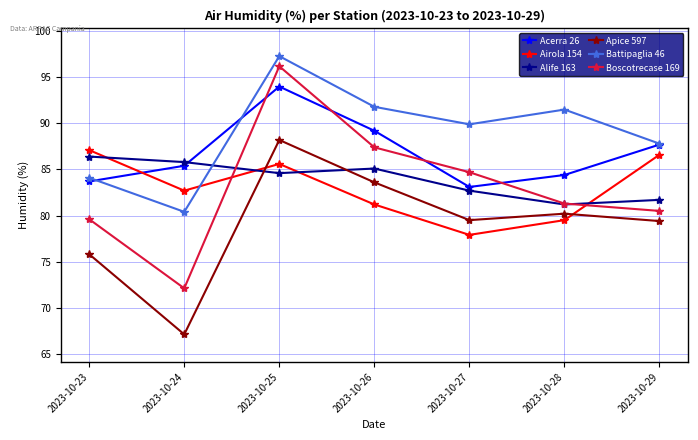

What is the spread (max minus min) of values at 2023-10-28?

12.0